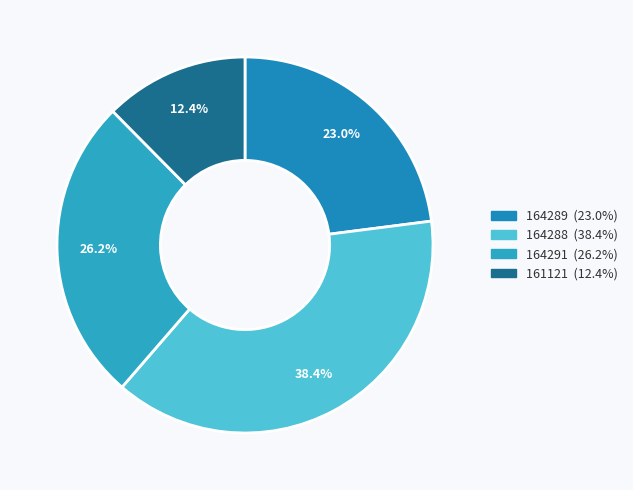

How many slices are in this pie chart?

4